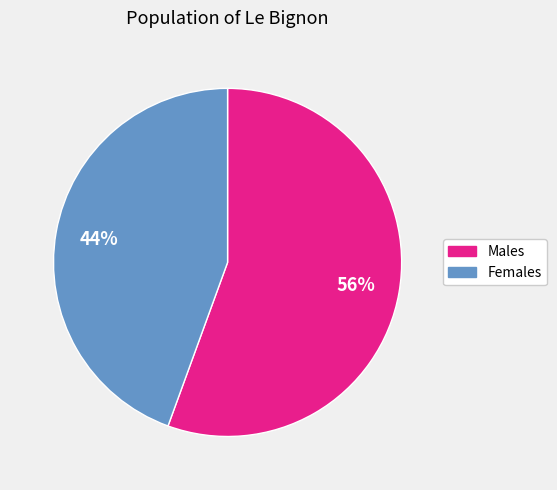

Does any single category account for the majority?

Yes